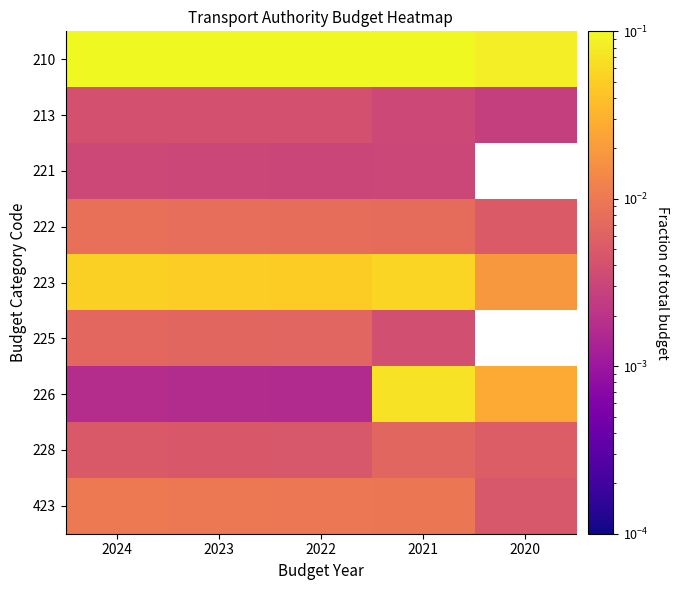

What is the total value across all series at 2023?

0.2